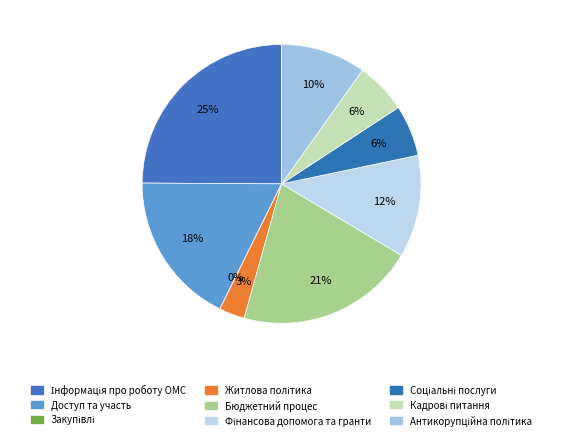

How many slices are in this pie chart?

9